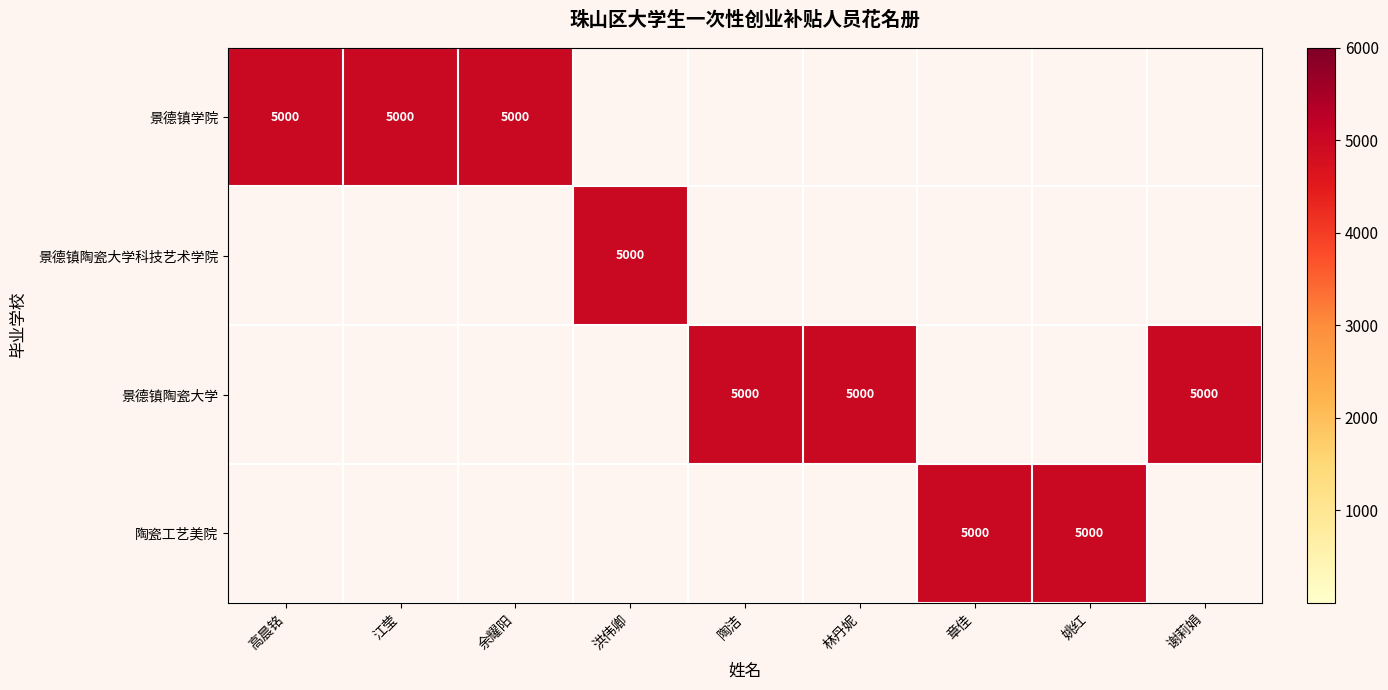

The value of 景德镇学院 at 余耀阳 is 8290. True or false?

False